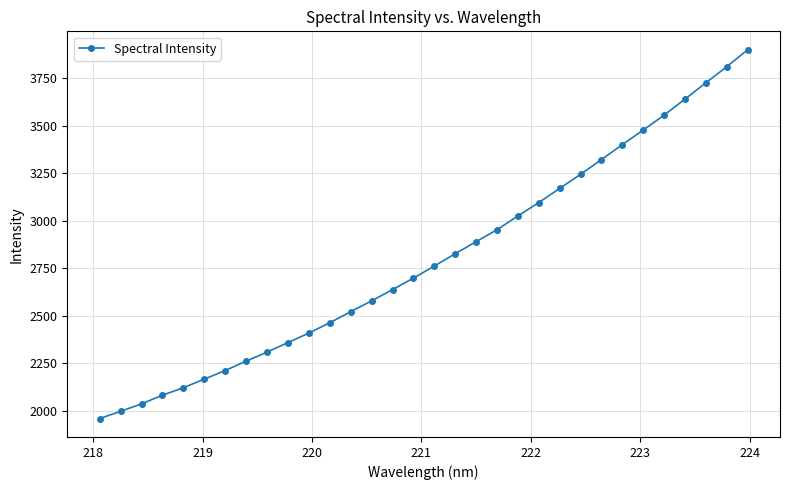

What is the value of the 20th point from the left?

2952.4